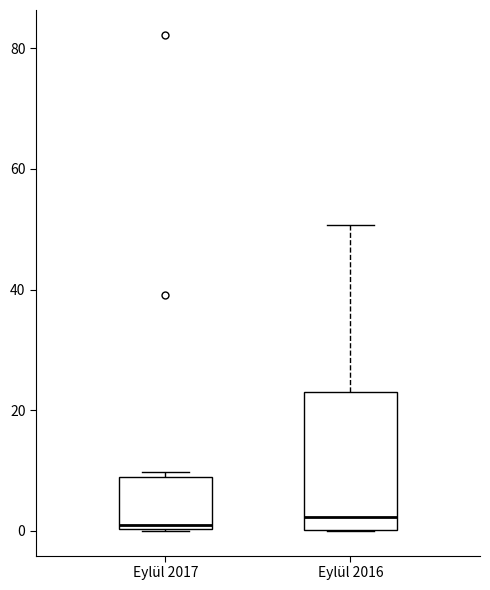

Reading left to right, read every box against the y-axis: the position of its median line, the range the box covers, and the ends of its whiskers. The values are not printed on the chart, so give them approximately, as read against the axis.

Eylül 2017: median 0 (just above the box's lower edge), box 0 to 8, whiskers 0 to 10
Eylül 2016: median 2, box 0 to 24, whiskers 0 to 50